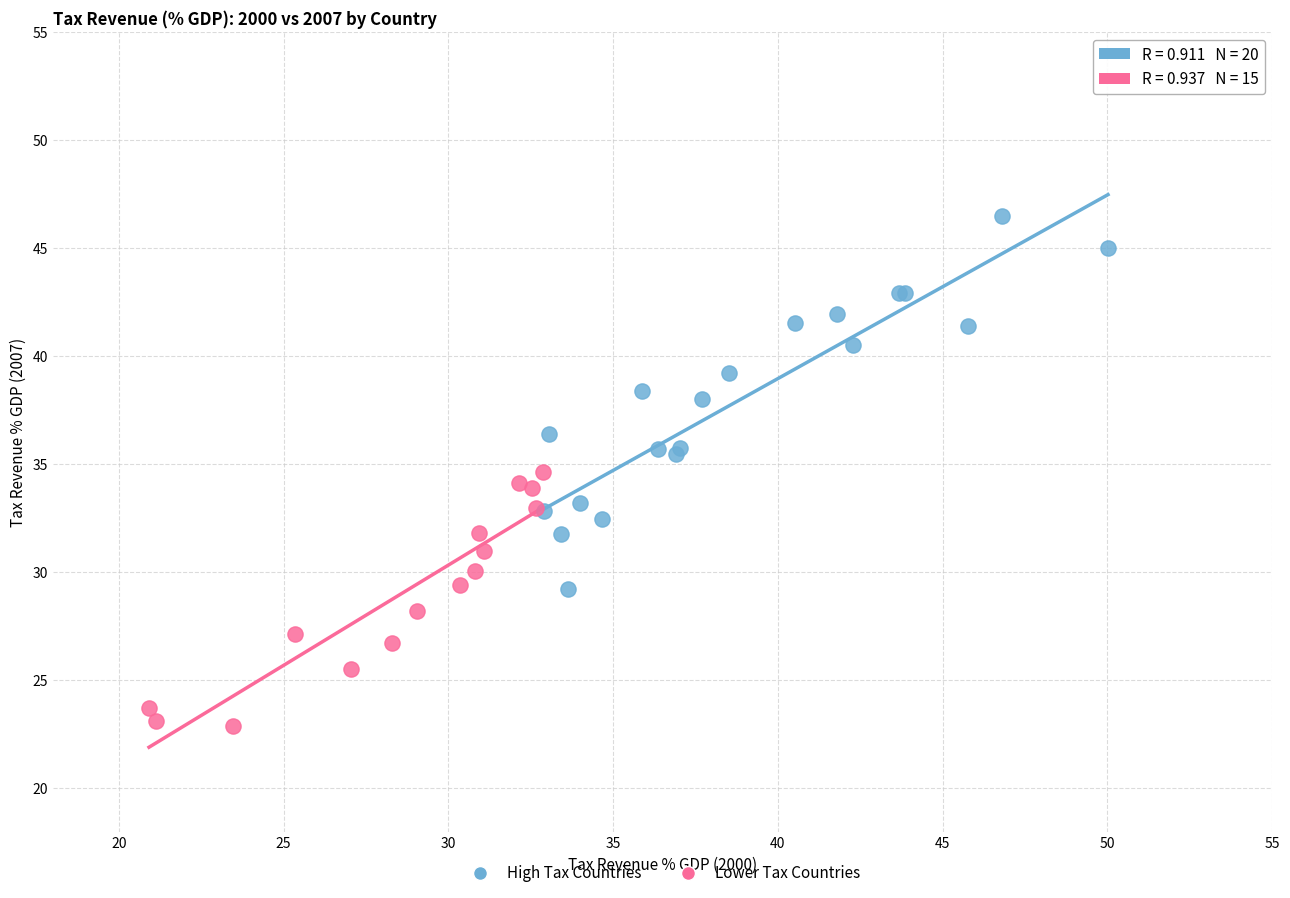

What are all the series names shown in the legend?

High Tax Countries, Lower Tax Countries